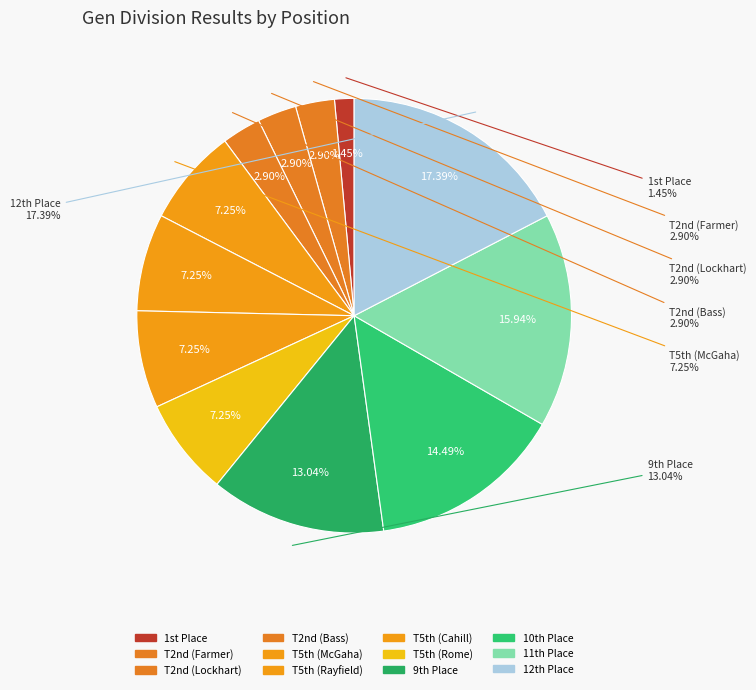

Which has a higher value, Michael Hawkins & Matthew Meade (1) or Rome Lockhart & Jordan Killebrew (T5)?

Rome Lockhart & Jordan Killebrew (T5)